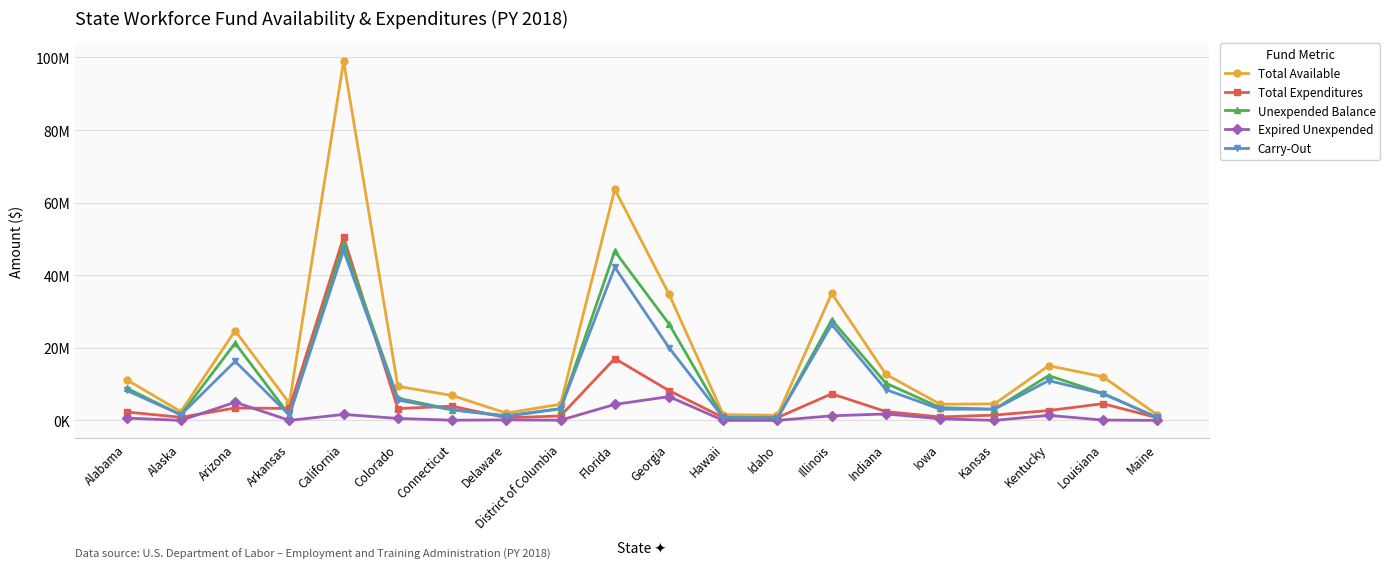

What is the label of the 2nd point from the left?

Alaska